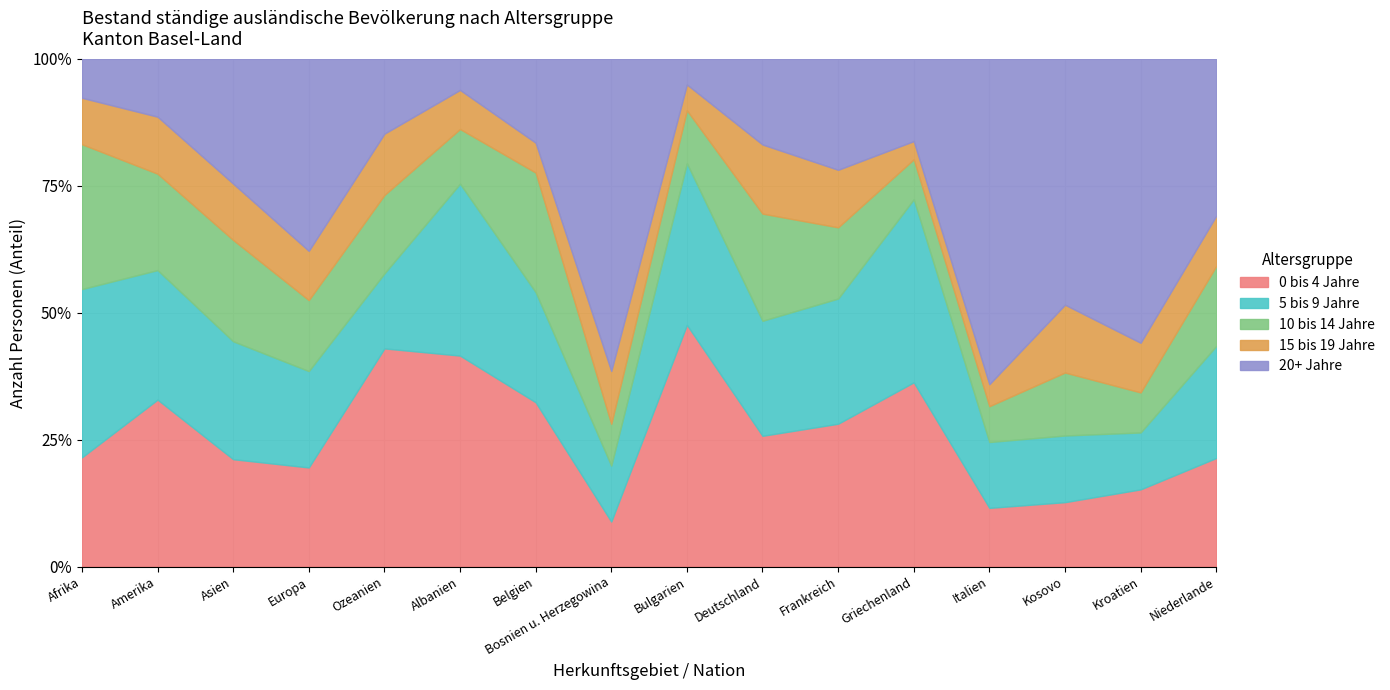

What is the minimum value for 0 bis 4 Jahre?

8.9